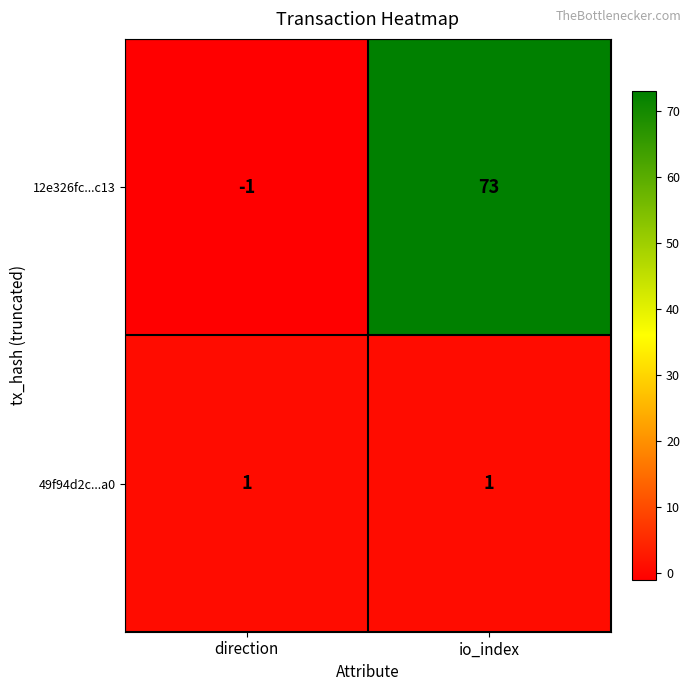

Which category has the lowest value in the 12e326fc...c13 series?

direction